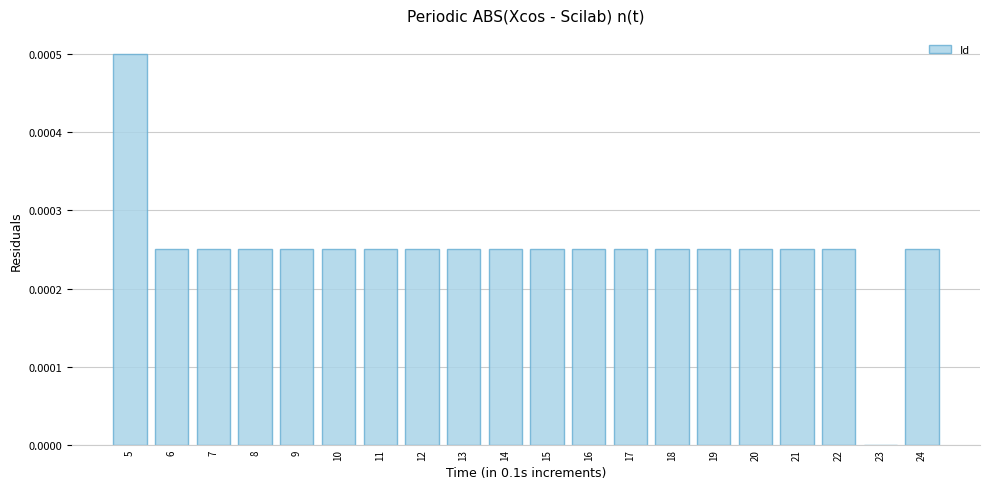

The chart shows a value of 0.0 at 11. True or false?

True